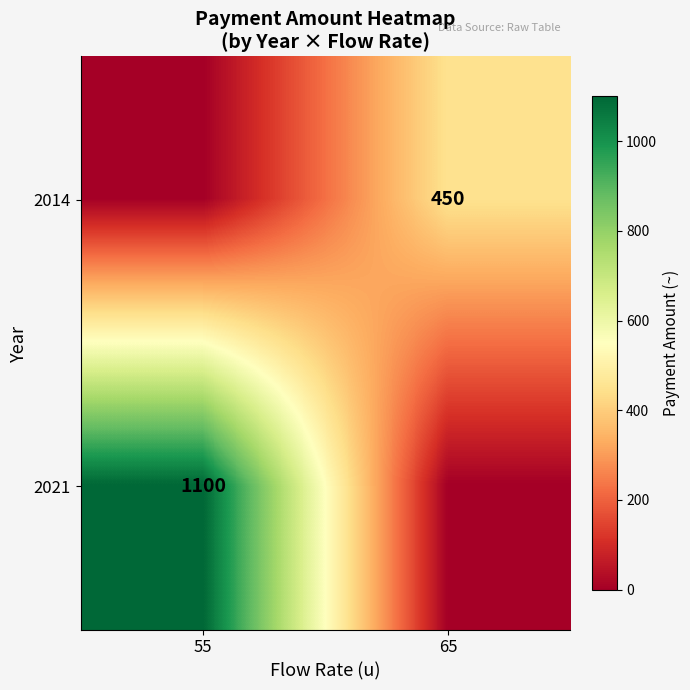

True or false: 2014 has a value of 207 at 65.

False